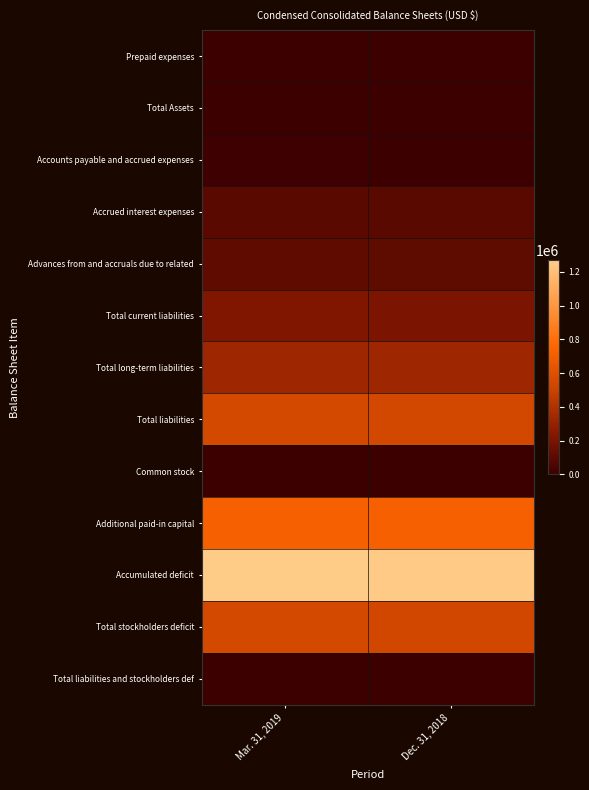

At which category does the chart reach its peak across all series?

Mar. 31, 2019